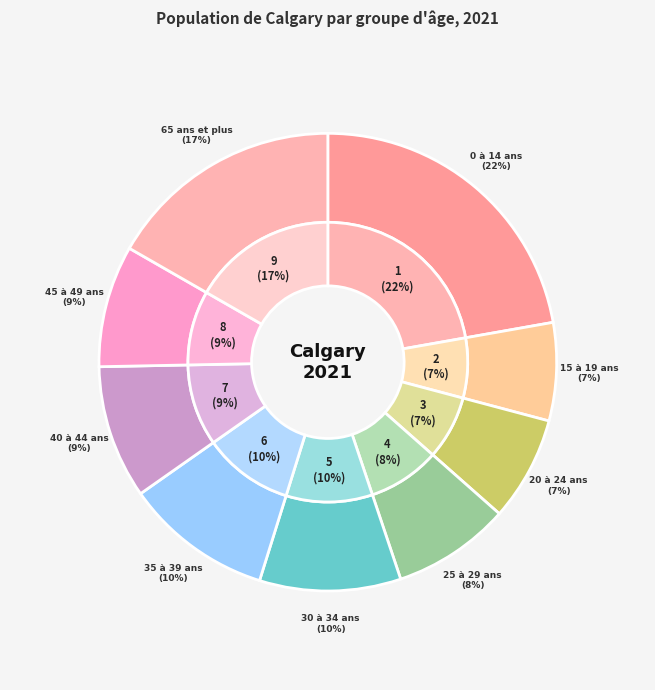

Which category has the biggest portion of the pie?

0 à 14 ans